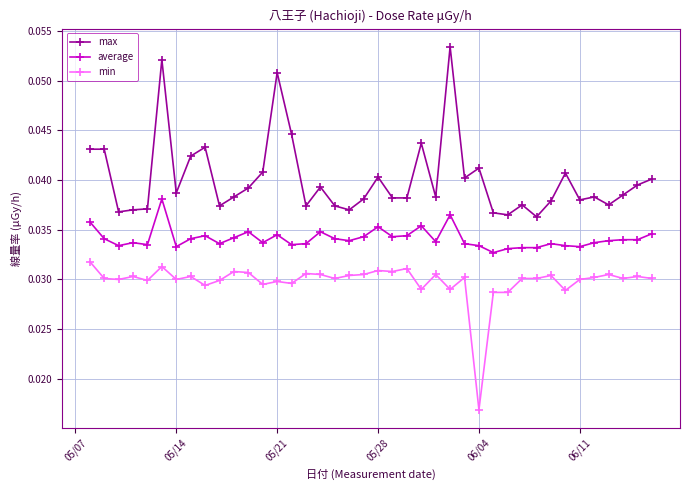

At how many categories does at least one series exceed 0?

40